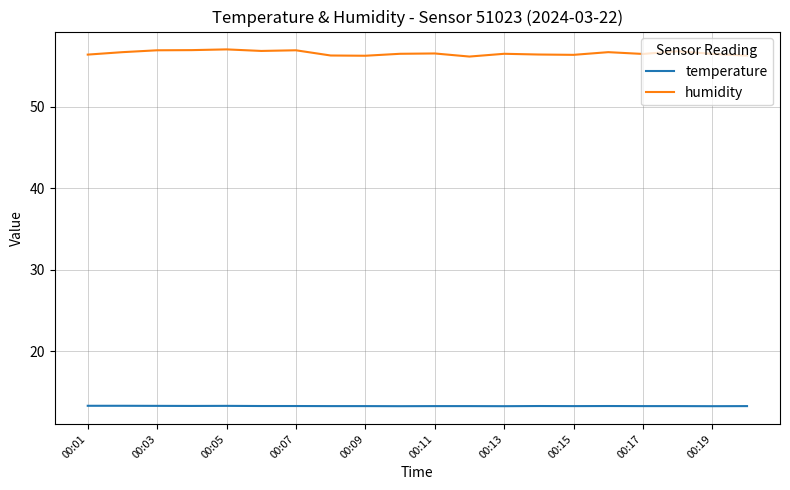

What is the minimum value shown in the chart?

13.3